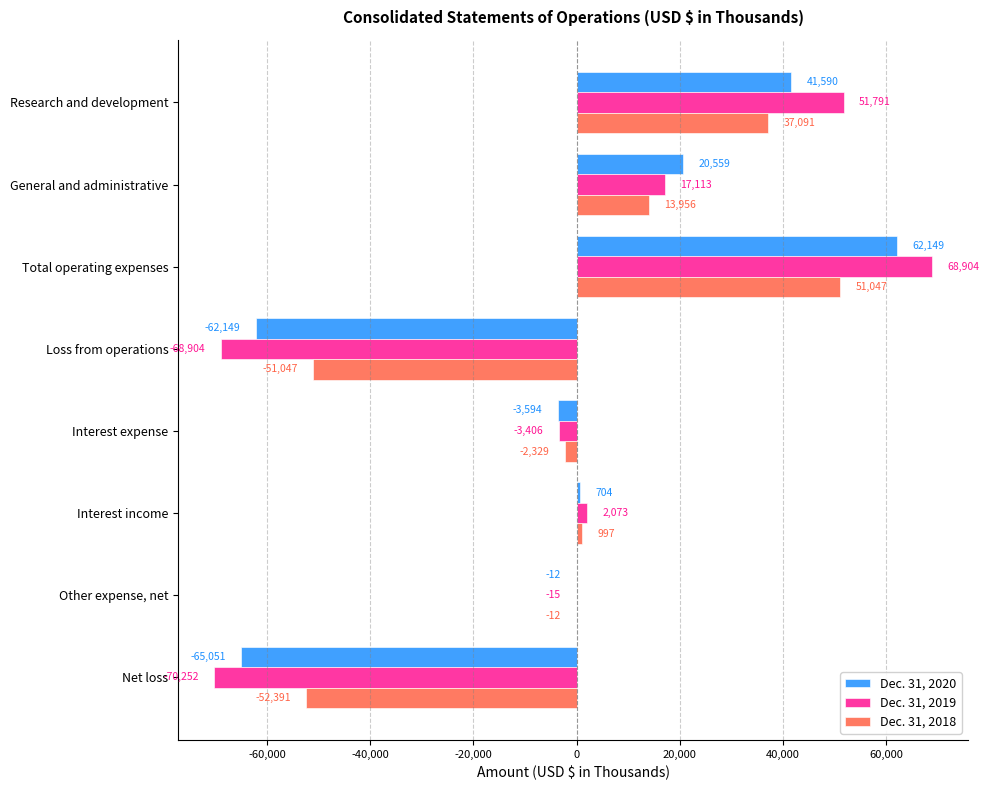

At which category is the sum across all series the highest?

Total operating expenses